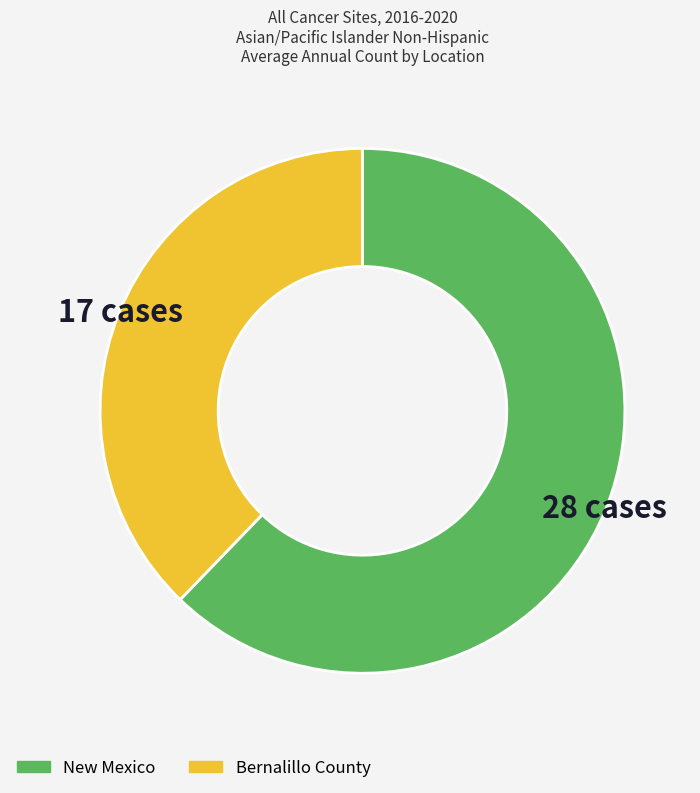

Between New Mexico and Bernalillo County, which is larger?

New Mexico